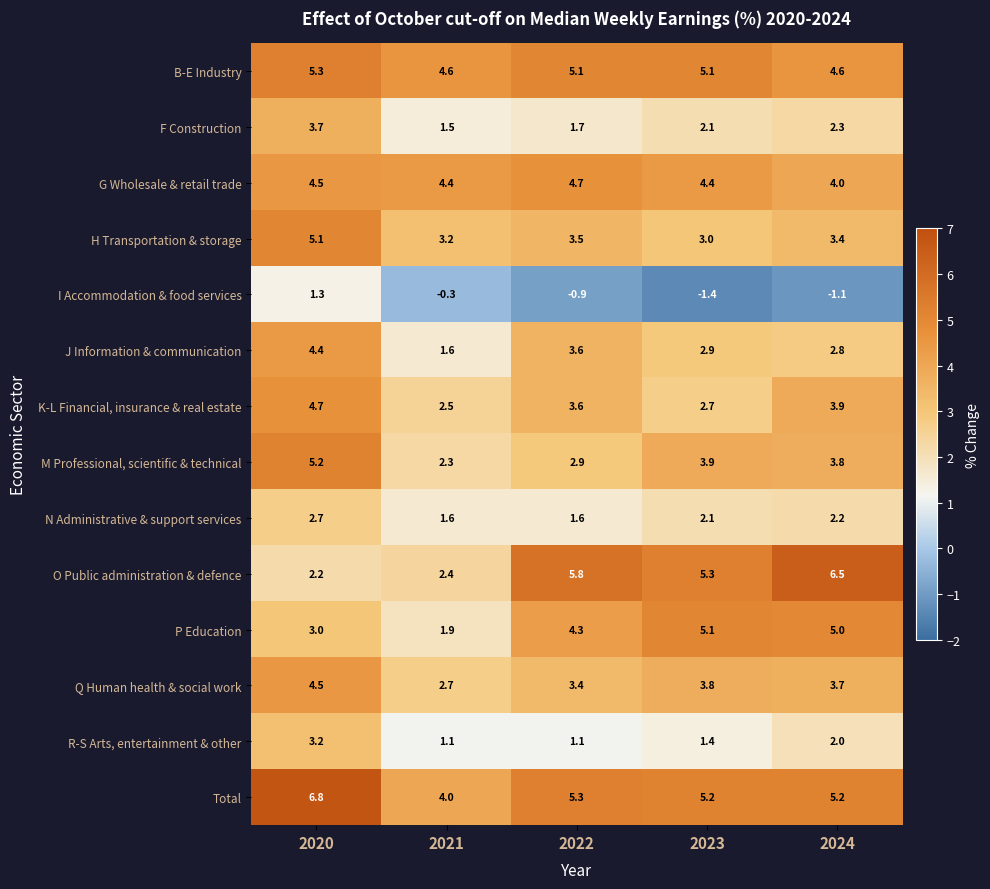

Which series has the widest spread of values?

O Public administration & defence